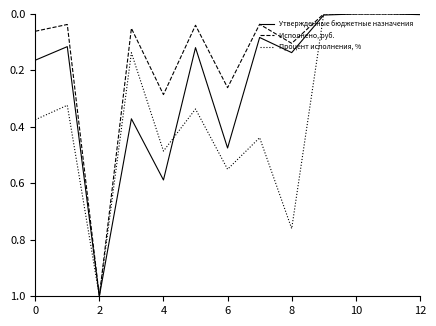

What is the highest value of the Процент исполнения, % series?

1.0